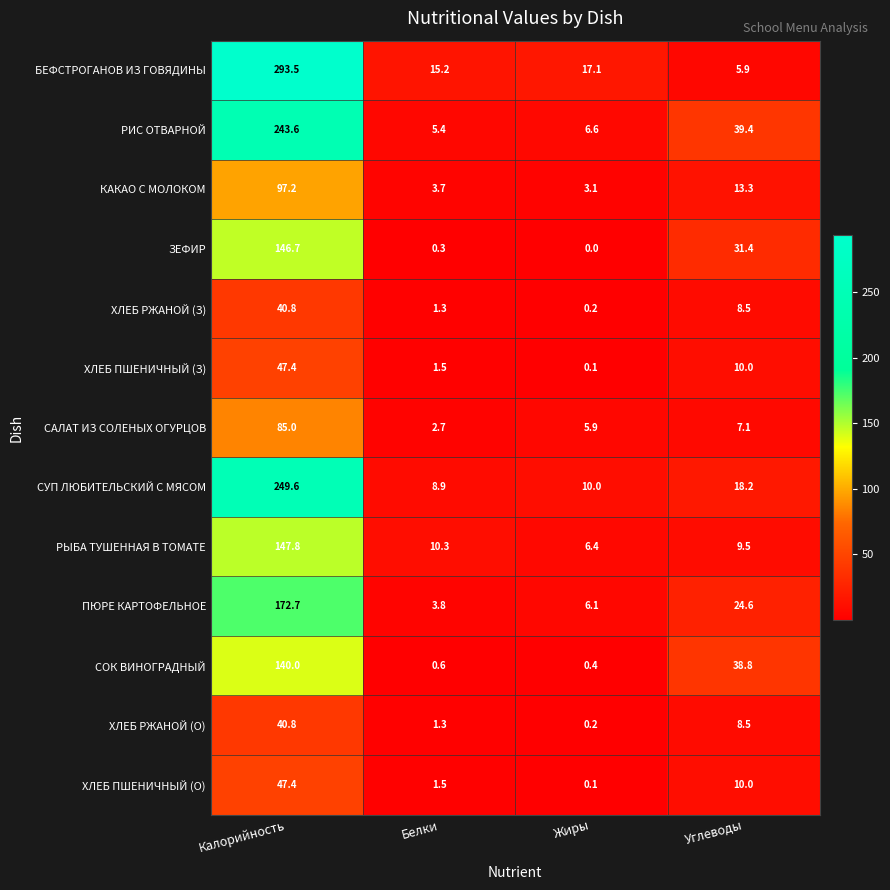

What is the difference between the СОК ВИНОГРАДНЫЙ values at Углеводы and Жиры?

38.4